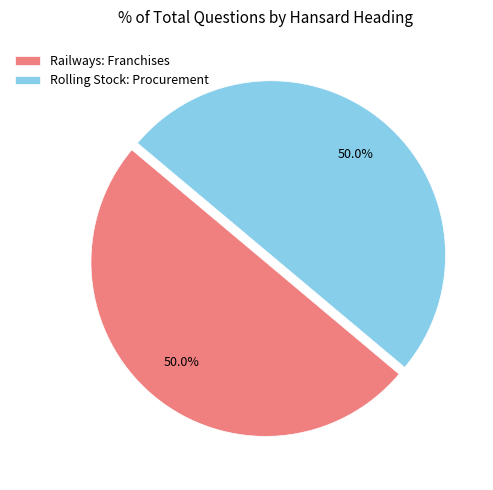

What is the ratio of the value at Rolling Stock: Procurement to the value at Railways: Franchises?

1.0